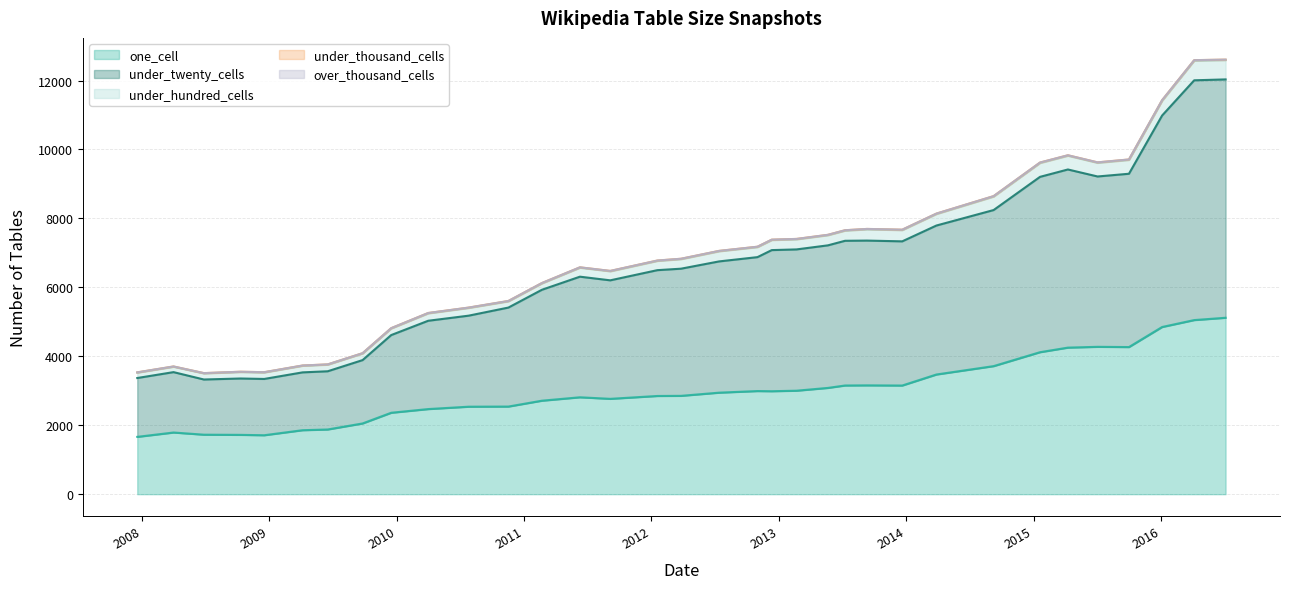

Reading left to right, list all the values displayed in this chart.

one_cell: 2009-04-06=1856	2013-02-20=3002	2013-09-10=3157	2012-03-26=2853	2010-04-01=2469	2009-12-16=2362	2009-06-17=1877	2013-12-20=3152	2013-05-21=3083	2012-01-18=2849	2015-01-19=4119	2015-04-09=4252	2016-01-04=4850	2016-07-04=5118	2016-04-05=5051	2011-06-10=2811	2008-10-10=1721	2008-04-01=1789	2010-07-26=2538	2011-02-21=2712	2010-11-17=2542	2013-07-09=3153	2007-12-19=1663	2011-09-05=2766	2008-06-27=1726	2015-10-01=4268	2012-10-31=2992	2012-12-11=2987	2008-12-17=1710	2014-03-28=3472	2014-09-08=3715	2015-07-03=4275	2012-07-13=2945	2009-09-25=2052
under_twenty_cells: 2009-04-06=1678	2013-02-20=4099	2013-09-10=4200	2012-03-26=3689	2010-04-01=2562	2009-12-16=2254	2009-06-17=1689	2013-12-20=4183	2013-05-21=4136	2012-01-18=3650	2015-01-19=5087	2015-04-09=5168	2016-01-04=6135	2016-07-04=6915	2016-04-05=6956	2011-06-10=3499	2008-10-10=1635	2008-04-01=1752	2010-07-26=2641	2011-02-21=3218	2010-11-17=2872	2013-07-09=4198	2007-12-19=1707	2011-09-05=3438	2008-06-27=1601	2015-10-01=5028	2012-10-31=3885	2012-12-11=4094	2008-12-17=1633	2014-03-28=4322	2014-09-08=4528	2015-07-03=4942	2012-07-13=3808	2009-09-25=1838
under_hundred_cells: 2009-04-06=190	2013-02-20=292	2013-09-10=325	2012-03-26=276	2010-04-01=214	2009-12-16=191	2009-06-17=190	2013-12-20=325	2013-05-21=293	2012-01-18=267	2015-01-19=401	2015-04-09=398	2016-01-04=427	2016-07-04=559	2016-04-05=568	2011-06-10=260	2008-10-10=187	2008-04-01=155	2010-07-26=223	2011-02-21=184	2010-11-17=180	2013-07-09=294	2007-12-19=155	2011-09-05=261	2008-06-27=176	2015-10-01=400	2012-10-31=290	2012-12-11=291	2008-12-17=187	2014-03-28=333	2014-09-08=390	2015-07-03=395	2012-07-13=293	2009-09-25=191
under_thousand_cells: 2009-04-06=9	2013-02-20=12	2013-09-10=13	2012-03-26=12	2010-04-01=11	2009-12-16=9	2009-06-17=9	2013-12-20=13	2013-05-21=12	2012-01-18=12	2015-01-19=14	2015-04-09=14	2016-01-04=18	2016-07-04=15	2016-04-05=16	2011-06-10=11	2008-10-10=9	2008-04-01=9	2010-07-26=11	2011-02-21=11	2010-11-17=11	2013-07-09=12	2007-12-19=9	2011-09-05=12	2008-06-27=9	2015-10-01=14	2012-10-31=12	2012-12-11=12	2008-12-17=9	2014-03-28=13	2014-09-08=14	2015-07-03=14	2012-07-13=12	2009-09-25=9
over_thousand_cells: 2009-04-06=0	2013-02-20=0	2013-09-10=0	2012-03-26=0	2010-04-01=0	2009-12-16=0	2009-06-17=0	2013-12-20=0	2013-05-21=0	2012-01-18=0	2015-01-19=0	2015-04-09=0	2016-01-04=0	2016-07-04=0	2016-04-05=0	2011-06-10=0	2008-10-10=0	2008-04-01=0	2010-07-26=0	2011-02-21=0	2010-11-17=0	2013-07-09=0	2007-12-19=0	2011-09-05=0	2008-06-27=0	2015-10-01=0	2012-10-31=0	2012-12-11=0	2008-12-17=0	2014-03-28=0	2014-09-08=0	2015-07-03=0	2012-07-13=0	2009-09-25=0